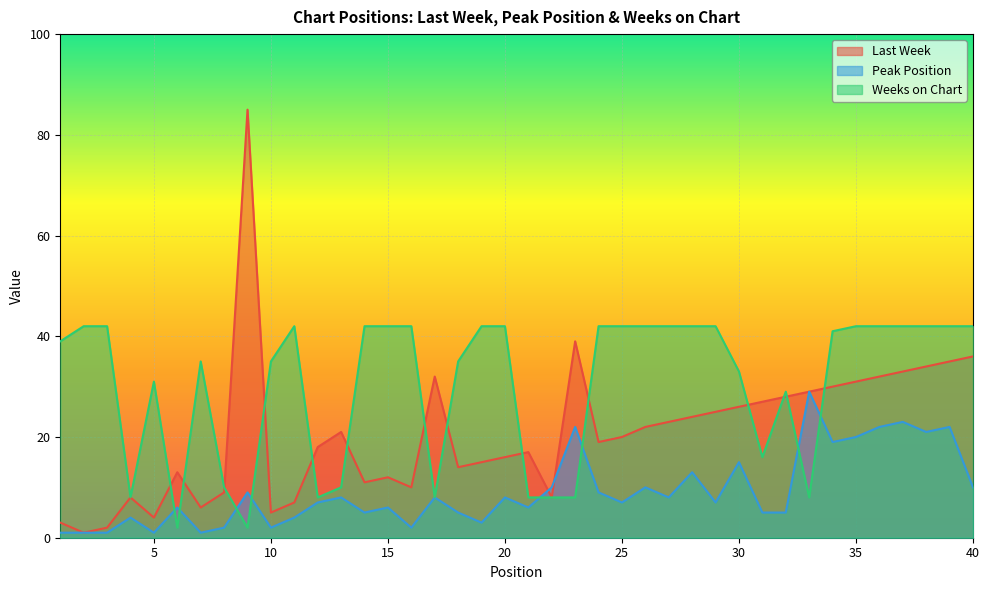

What is the value of the Last Week point at the 8th from the left?

9